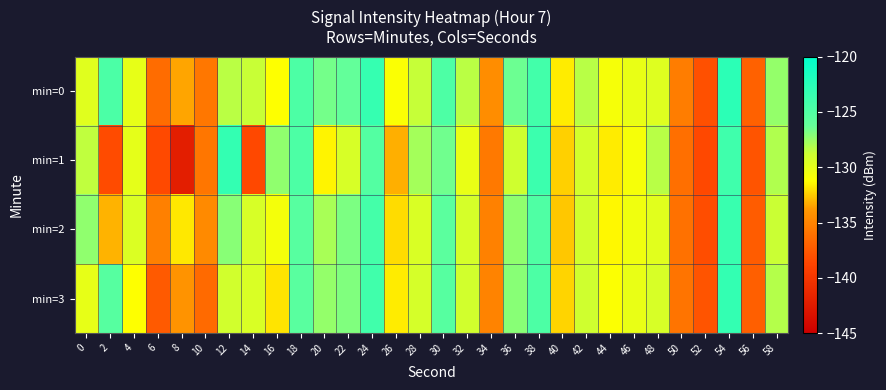

At 8, list the series in order from smallest to largest.

min=1, min=3, min=0, min=2